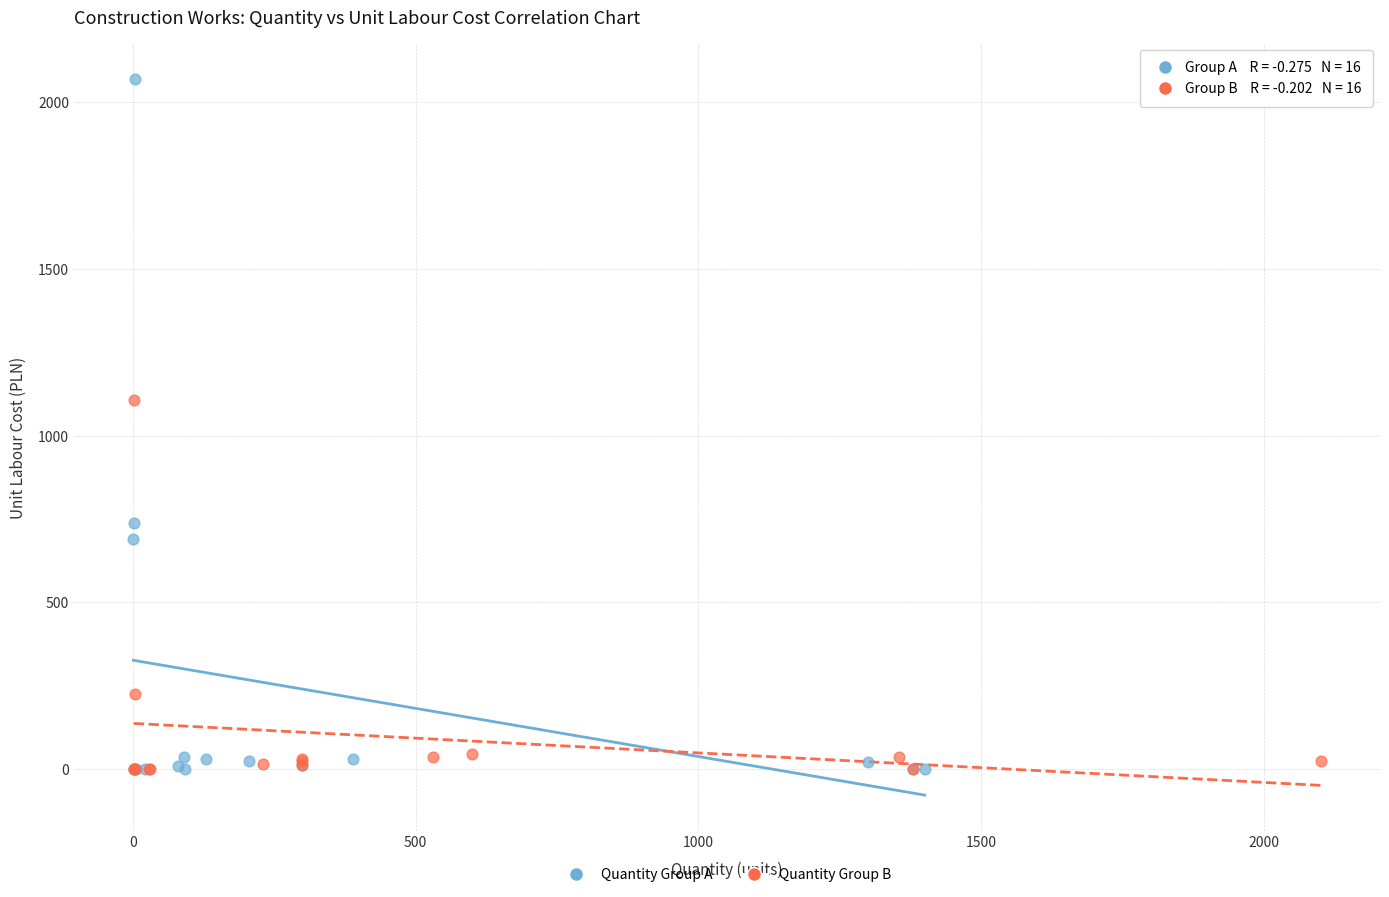

Which series has the largest Y range (max minus min)?

Quantity Group A